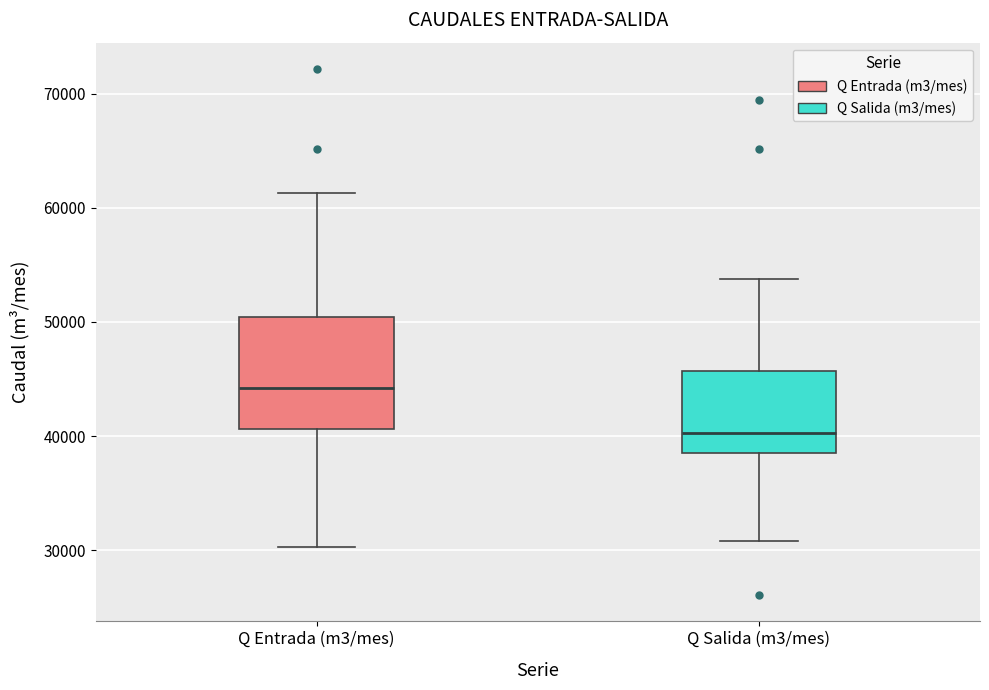

Which box is the tallest, from its lower edge to its upper edge?

Q Entrada (m3/mes)